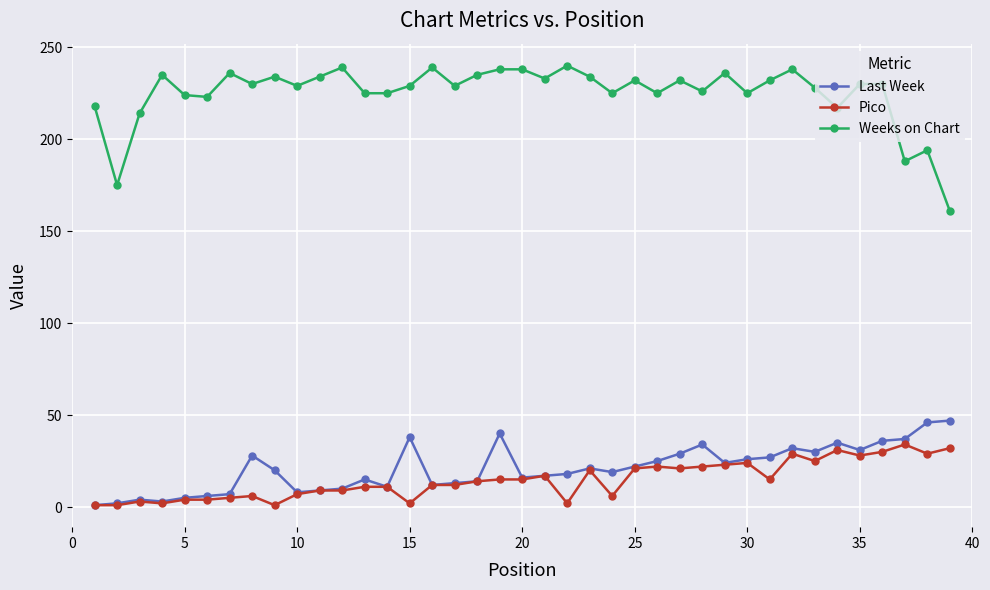

What is the difference between the maximum and minimum values in the Weeks on Chart series?

79